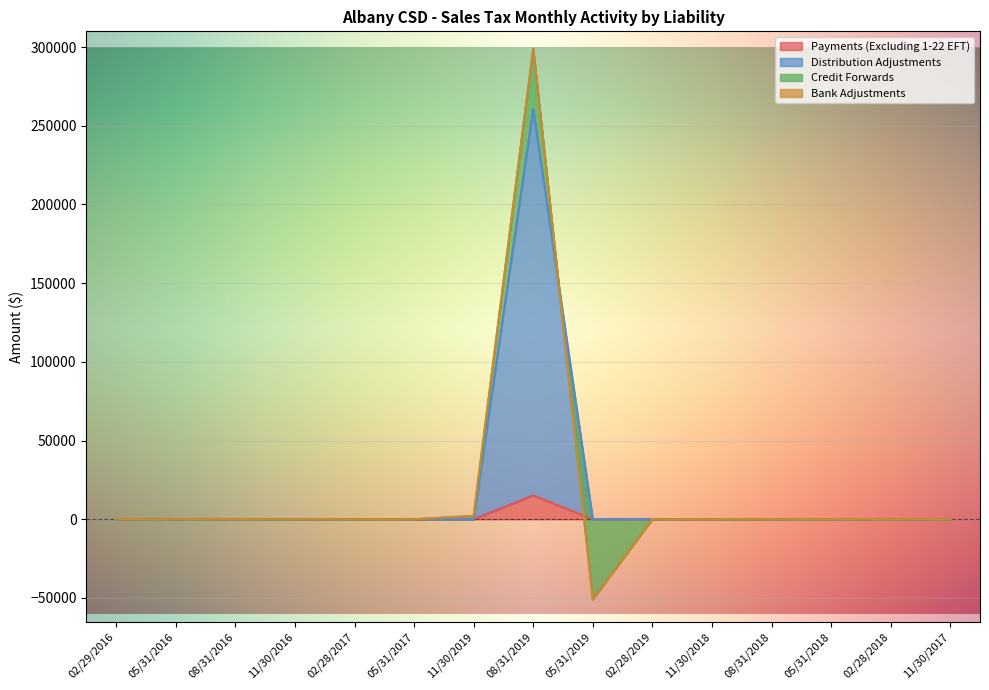

How many positive values does the Distribution Adjustments series have?

1